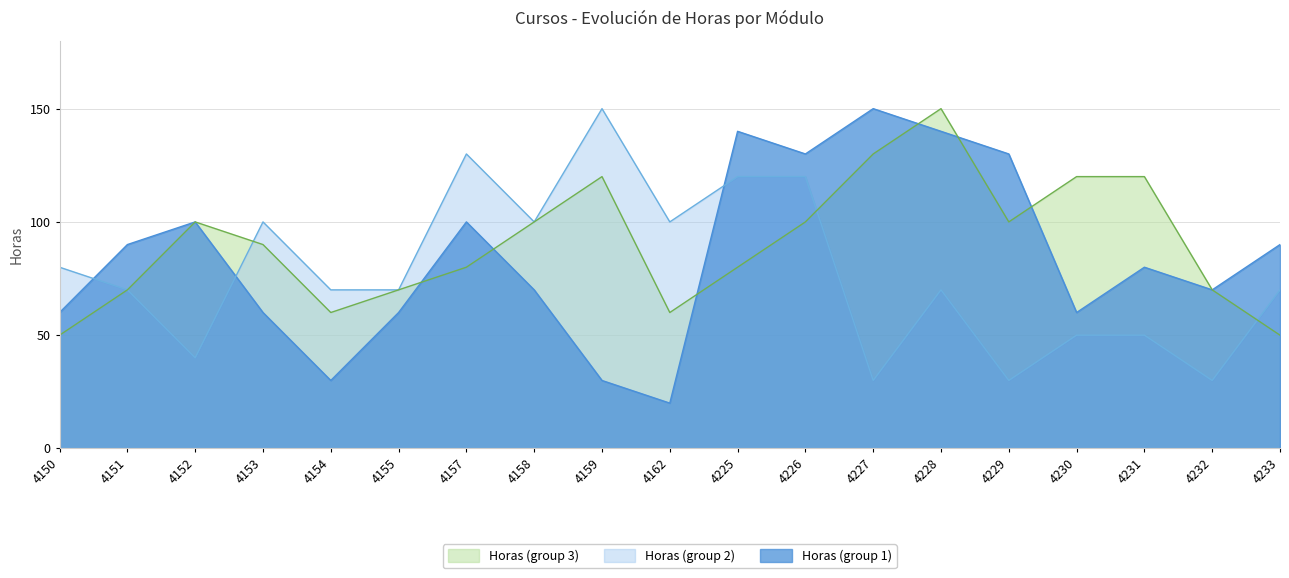

Where is Horas (group 1) nearest to the value 85?

4151